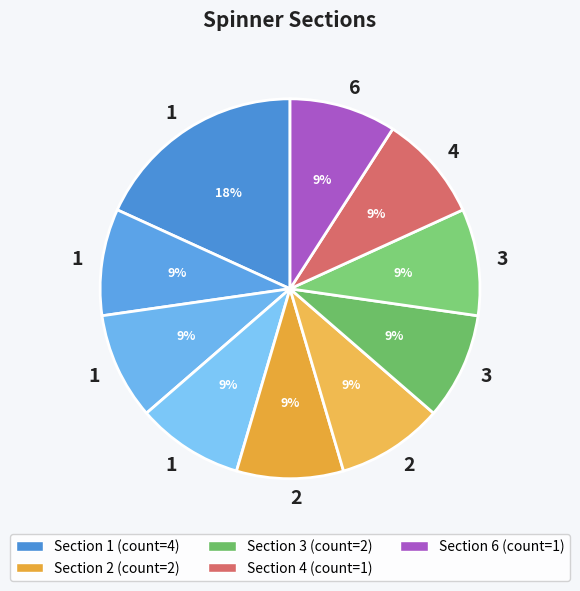

How many segments does this pie chart have?

10